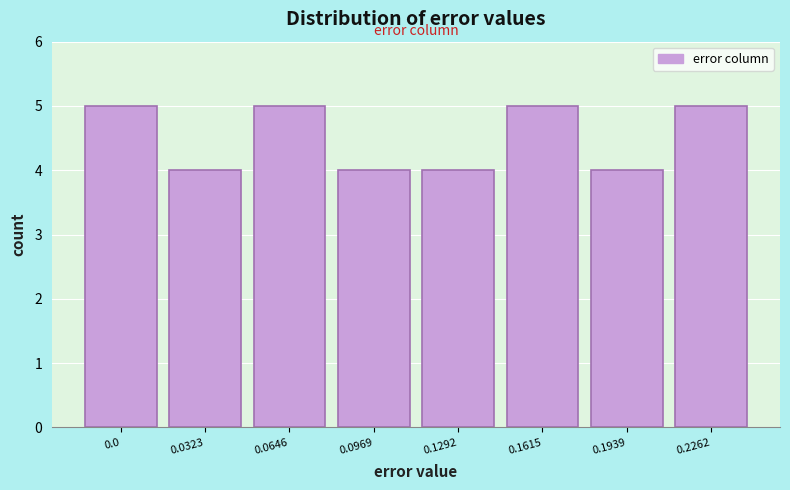

Reading left to right, extract all data points from this chart.

0.0=5	0.0323=4	0.0646=5	0.0969=4	0.1292=4	0.1615=5	0.1939=4	0.2262=5